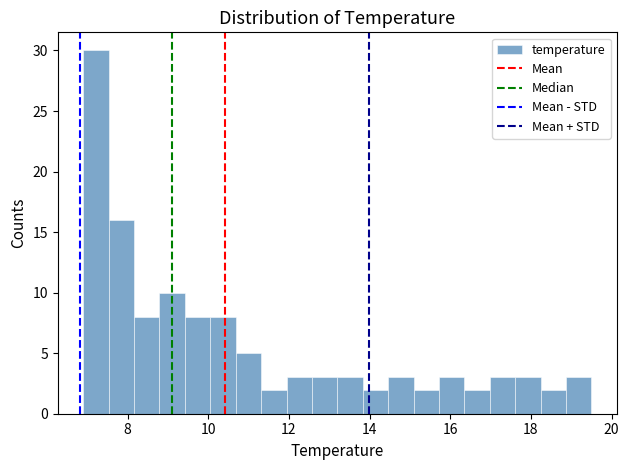

Around what value on the x-axis is the tallest bar? Give the approximate position of its centre, as read against the axis.

7.2